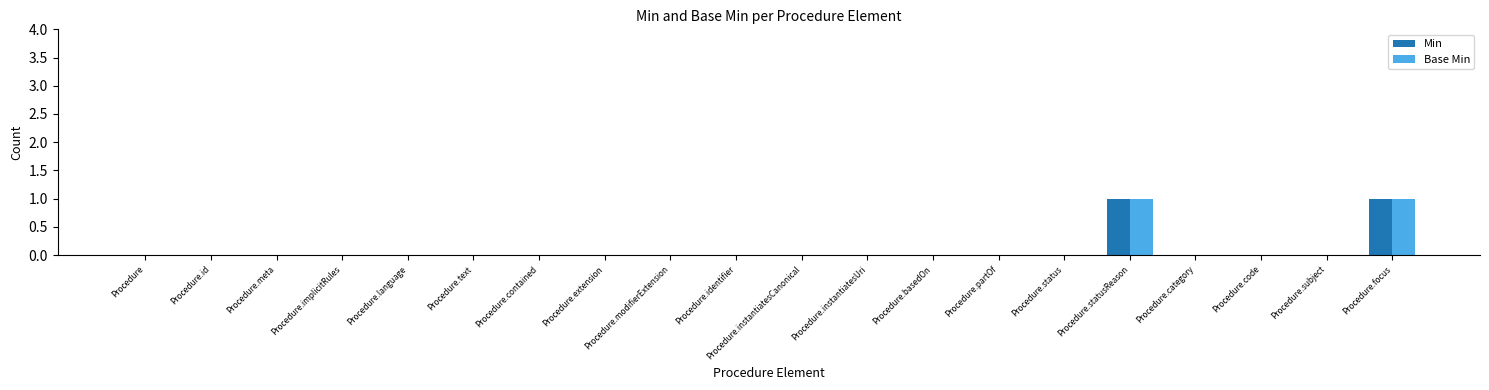

The value of Base Min at Procedure.statusReason is 1. True or false?

True